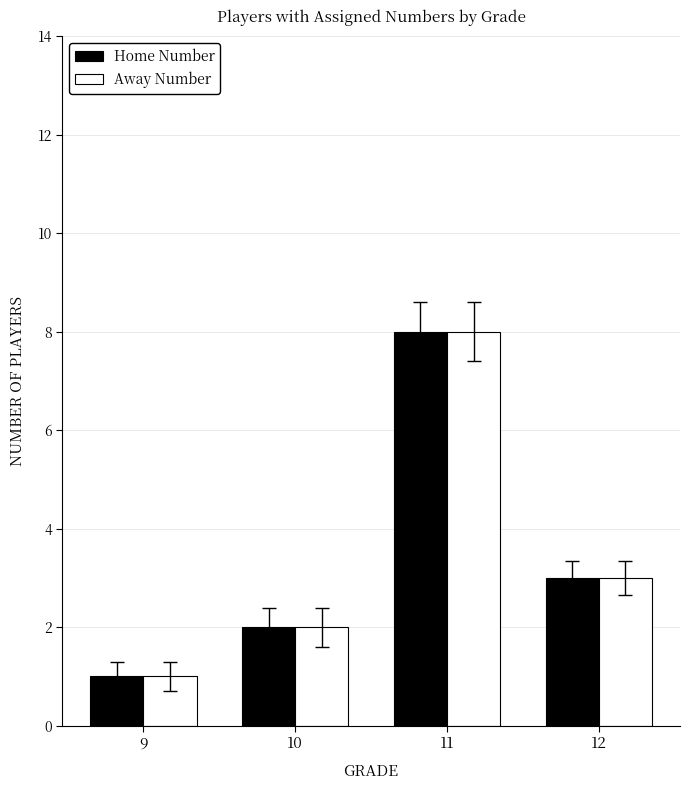

At which label is Home Number closest to 4?

12